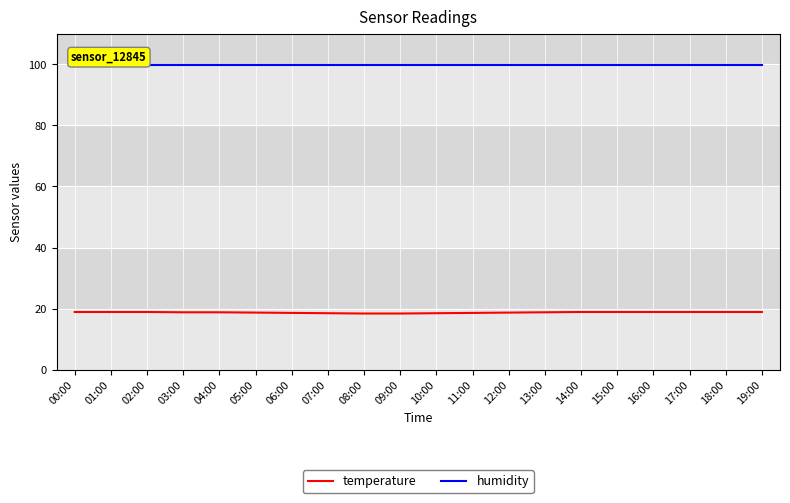

List the series in order of their overall mean, lowest first.

temperature, humidity